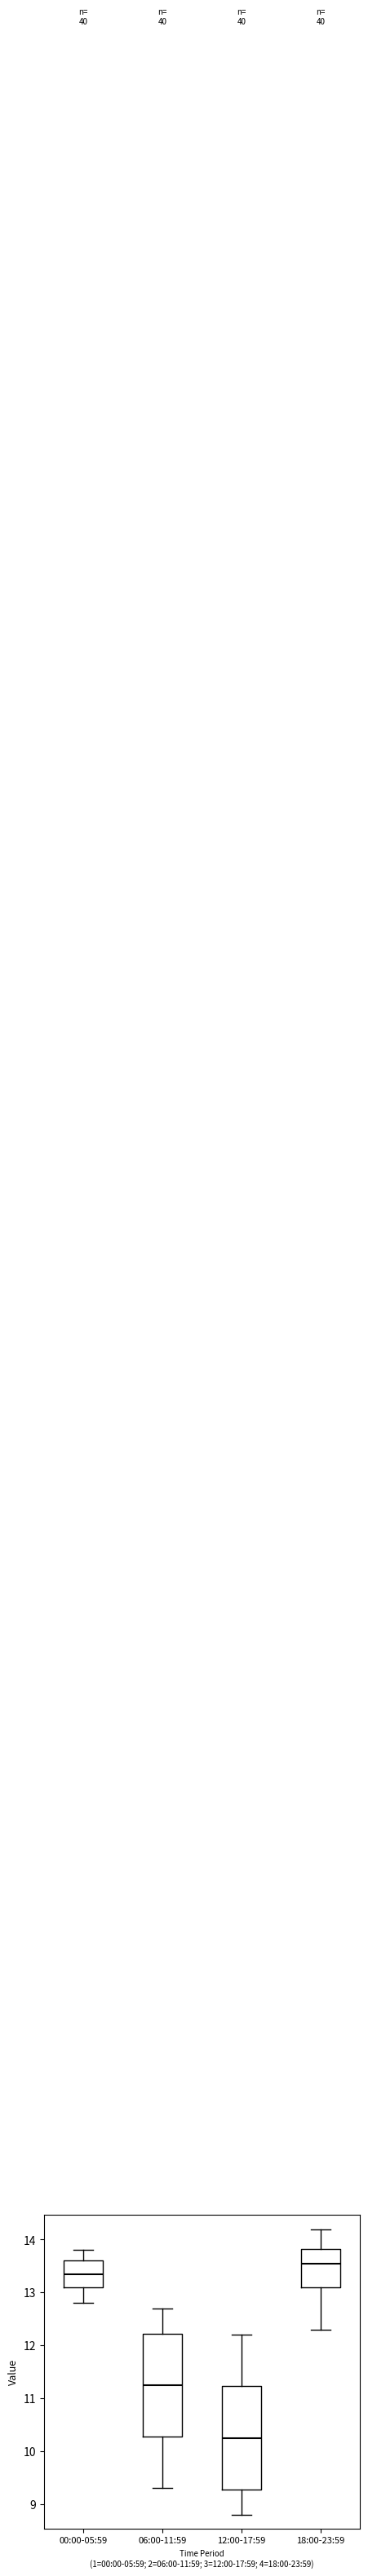

Reading left to right, read every box against the y-axis: the position of its median line, the range the box covers, and the ends of its whiskers. The values are not printed on the chart, so give them approximately, as read against the axis.

00:00-05:59: median 13.4, box 13.1 to 13.6, whiskers 12.8 to 13.8
06:00-11:59: median 11.3, box 10.3 to 12.2, whiskers 9.3 to 12.7
12:00-17:59: median 10.3, box 9.3 to 11.2, whiskers 8.8 to 12.2
18:00-23:59: median 13.6, box 13.1 to 13.8, whiskers 12.3 to 14.2